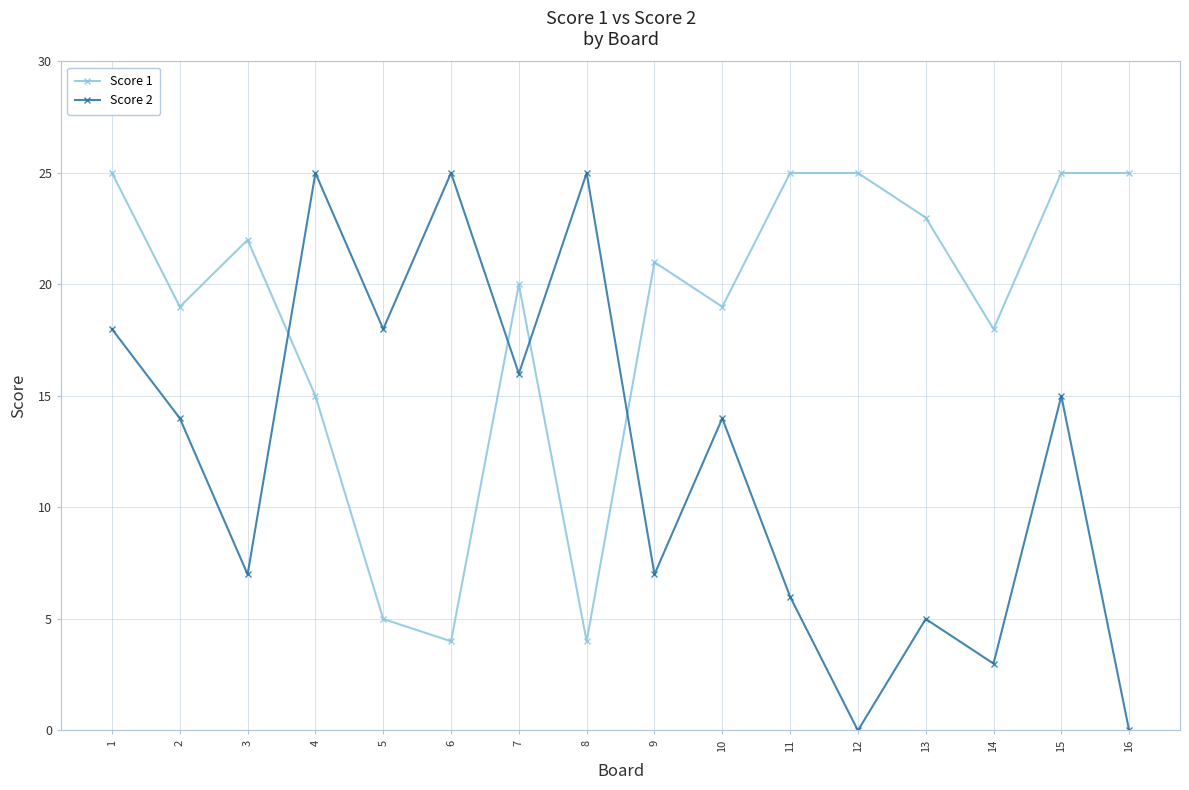

True or false: Score 2 has more than 0 interior local peaks.

True